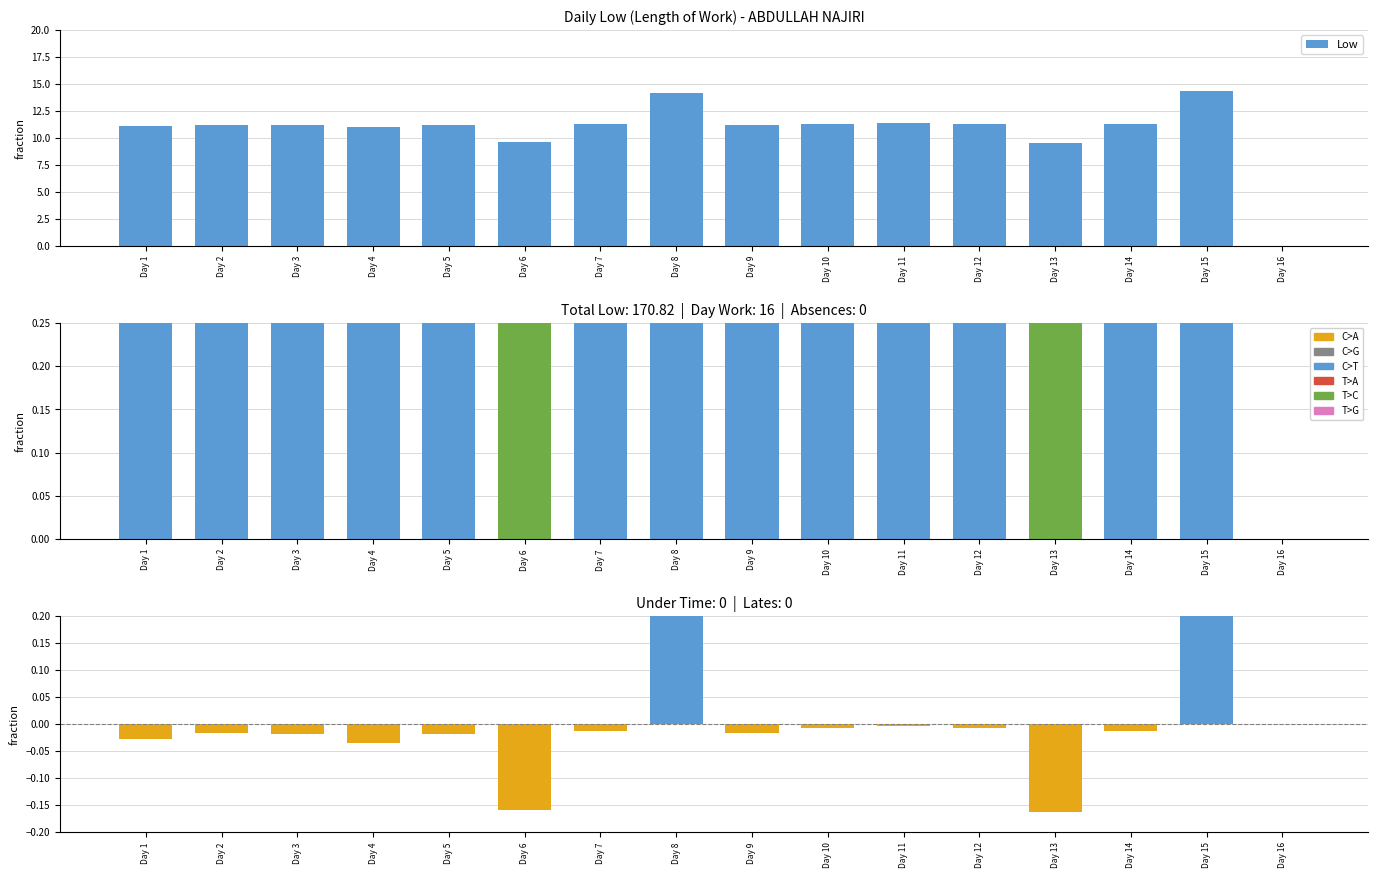

The value at Day 4 is 11.0. True or false?

True